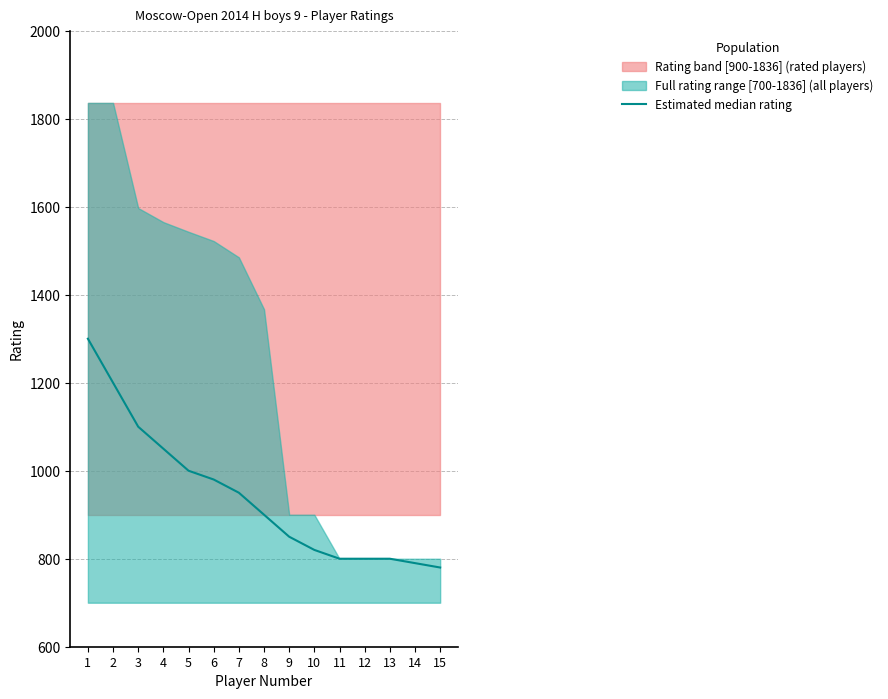

What is the minimum value shown in the chart?

780